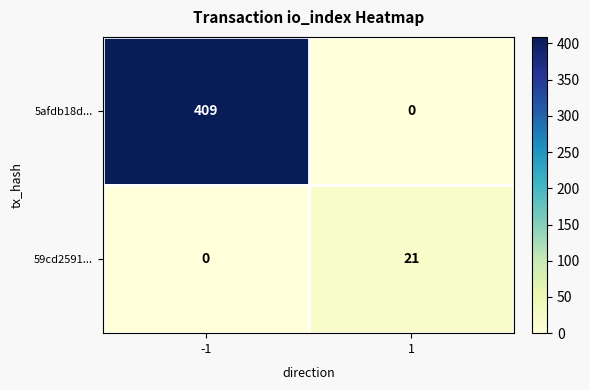

What is the greatest value displayed?

409